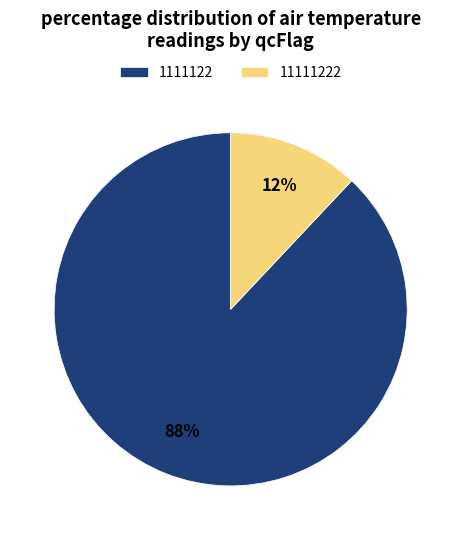

Do 1111122 and 11111222 together represent more than half of the pie?

Yes